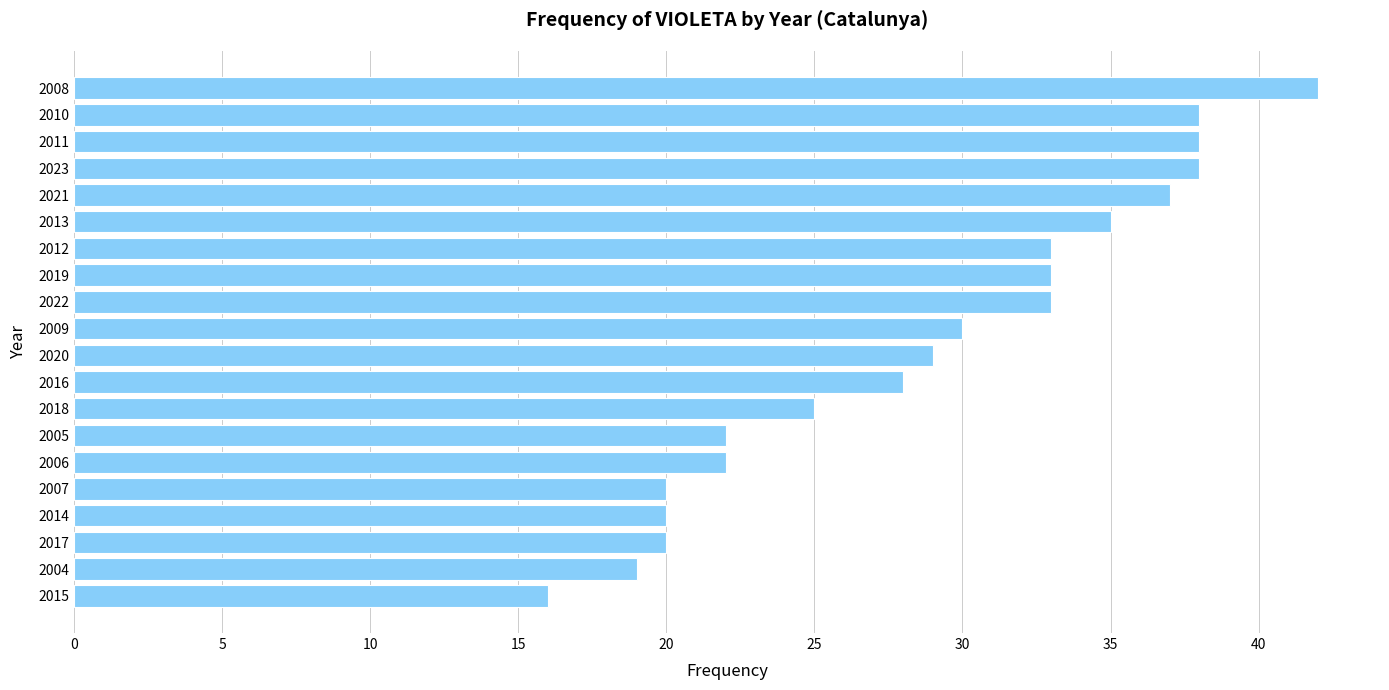

How many distinct data groups are displayed?

1